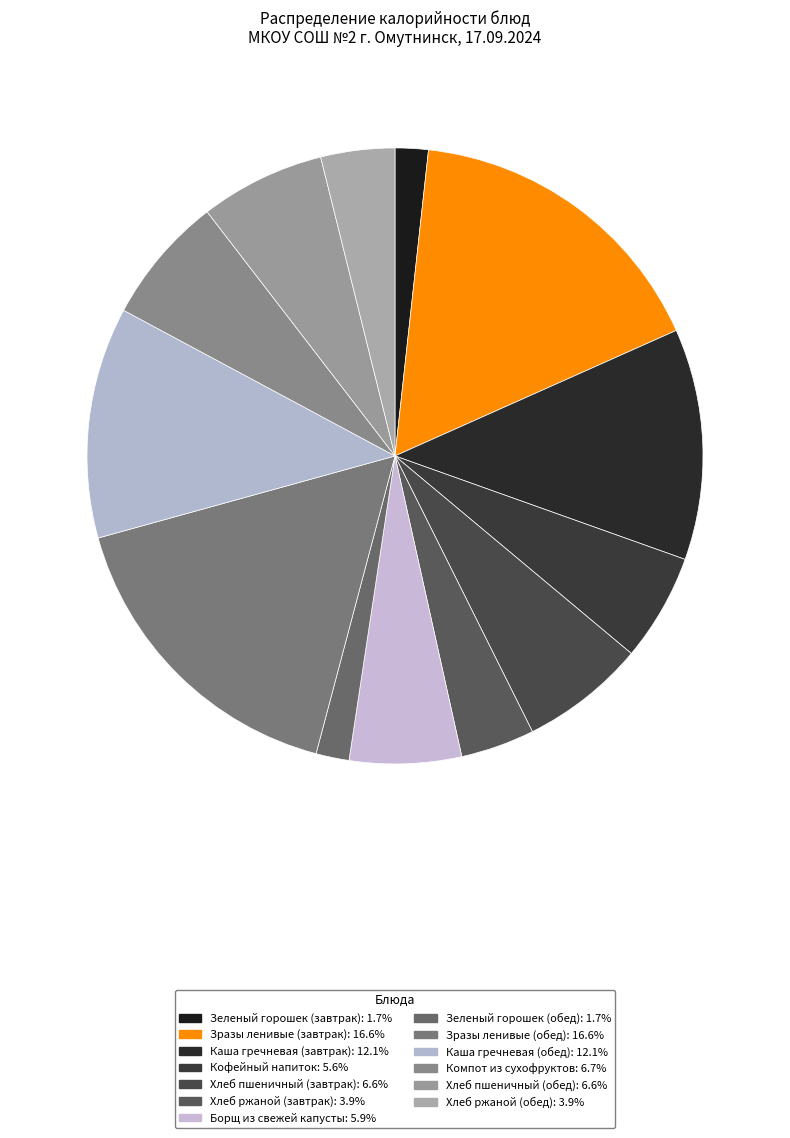

Is it true that Хлеб ржаной (завтрак) is 9% of the pie?

False